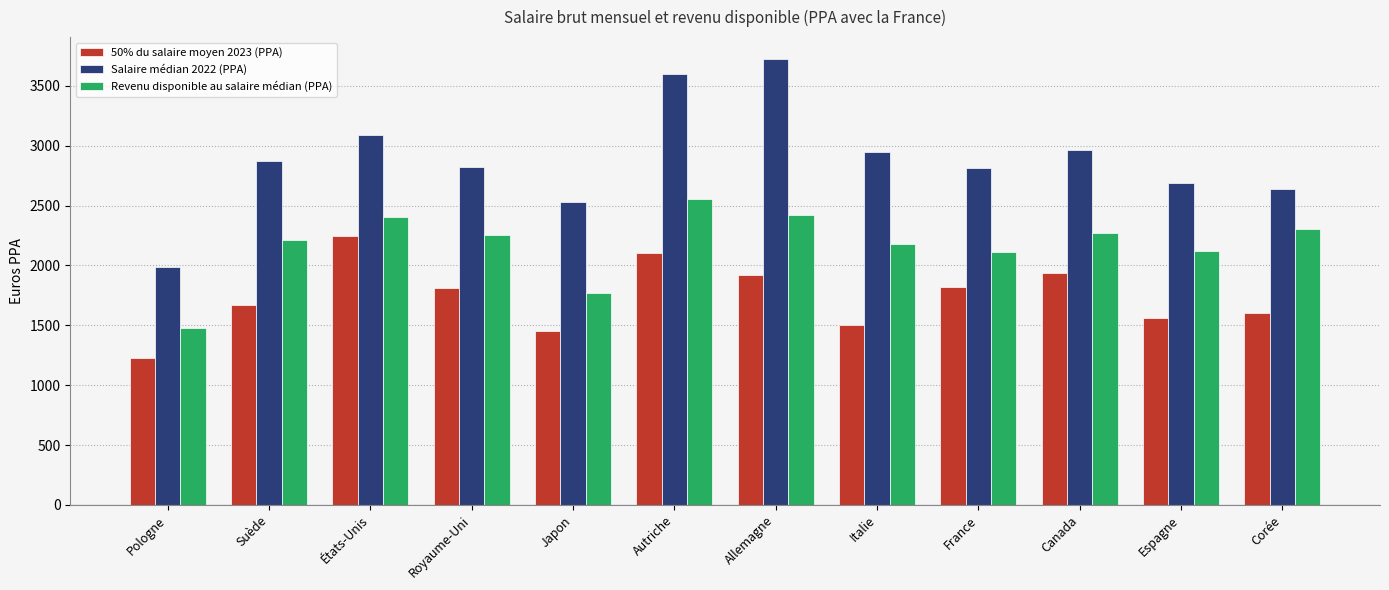

What is the total value across all series at Italie?

6632.9